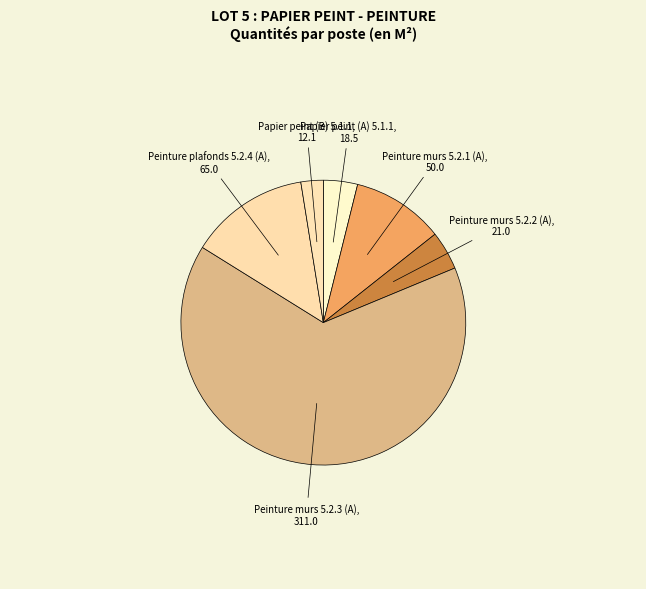

The Papier peint (B) 5.1.1 slice represents 3% of the pie. True or false?

True